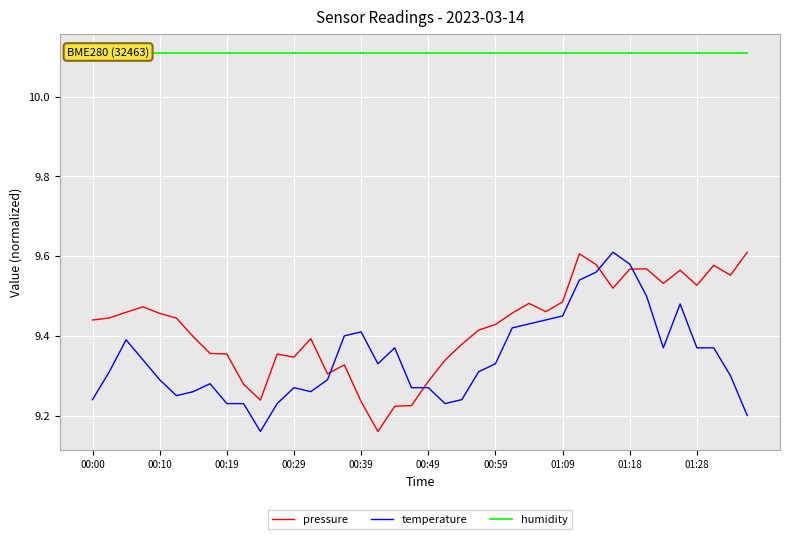

Reading left to right, list all the values displayed in this chart.

pressure: 9.4	9.4	9.5	9.5	9.5	9.4	9.4	9.4	9.4	9.3	9.2	9.4	9.3	9.4	9.3	9.3	9.2	9.2	9.2	9.2	9.3	9.3	9.4	9.4	9.4	9.5	9.5	9.5	9.5	9.6	9.6	9.5	9.6	9.6	9.5	9.6	9.5	9.6	9.6	9.6
temperature: 9.2	9.3	9.4	9.3	9.3	9.2	9.3	9.3	9.2	9.2	9.2	9.2	9.3	9.3	9.3	9.4	9.4	9.3	9.4	9.3	9.3	9.2	9.2	9.3	9.3	9.4	9.4	9.4	9.4	9.5	9.6	9.6	9.6	9.5	9.4	9.5	9.4	9.4	9.3	9.2
humidity: 10.1	10.1	10.1	10.1	10.1	10.1	10.1	10.1	10.1	10.1	10.1	10.1	10.1	10.1	10.1	10.1	10.1	10.1	10.1	10.1	10.1	10.1	10.1	10.1	10.1	10.1	10.1	10.1	10.1	10.1	10.1	10.1	10.1	10.1	10.1	10.1	10.1	10.1	10.1	10.1